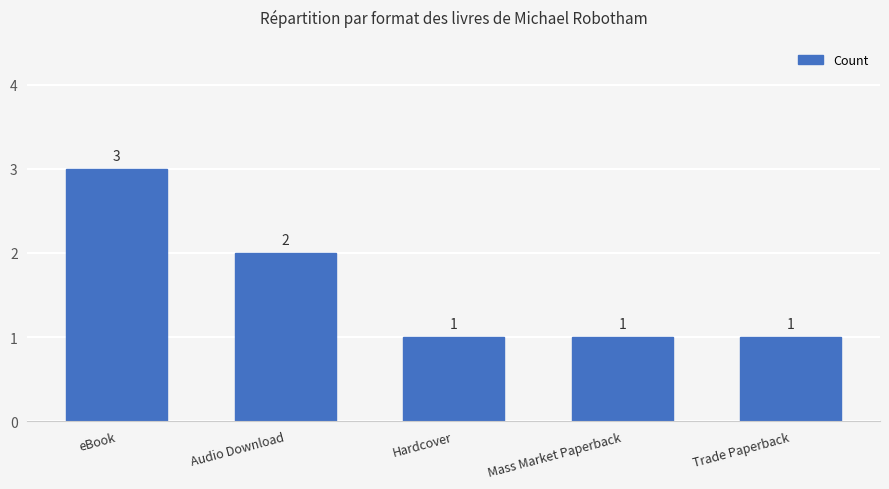

Approximately how many times larger is the value at Audio Download compared to Trade Paperback?

2.0